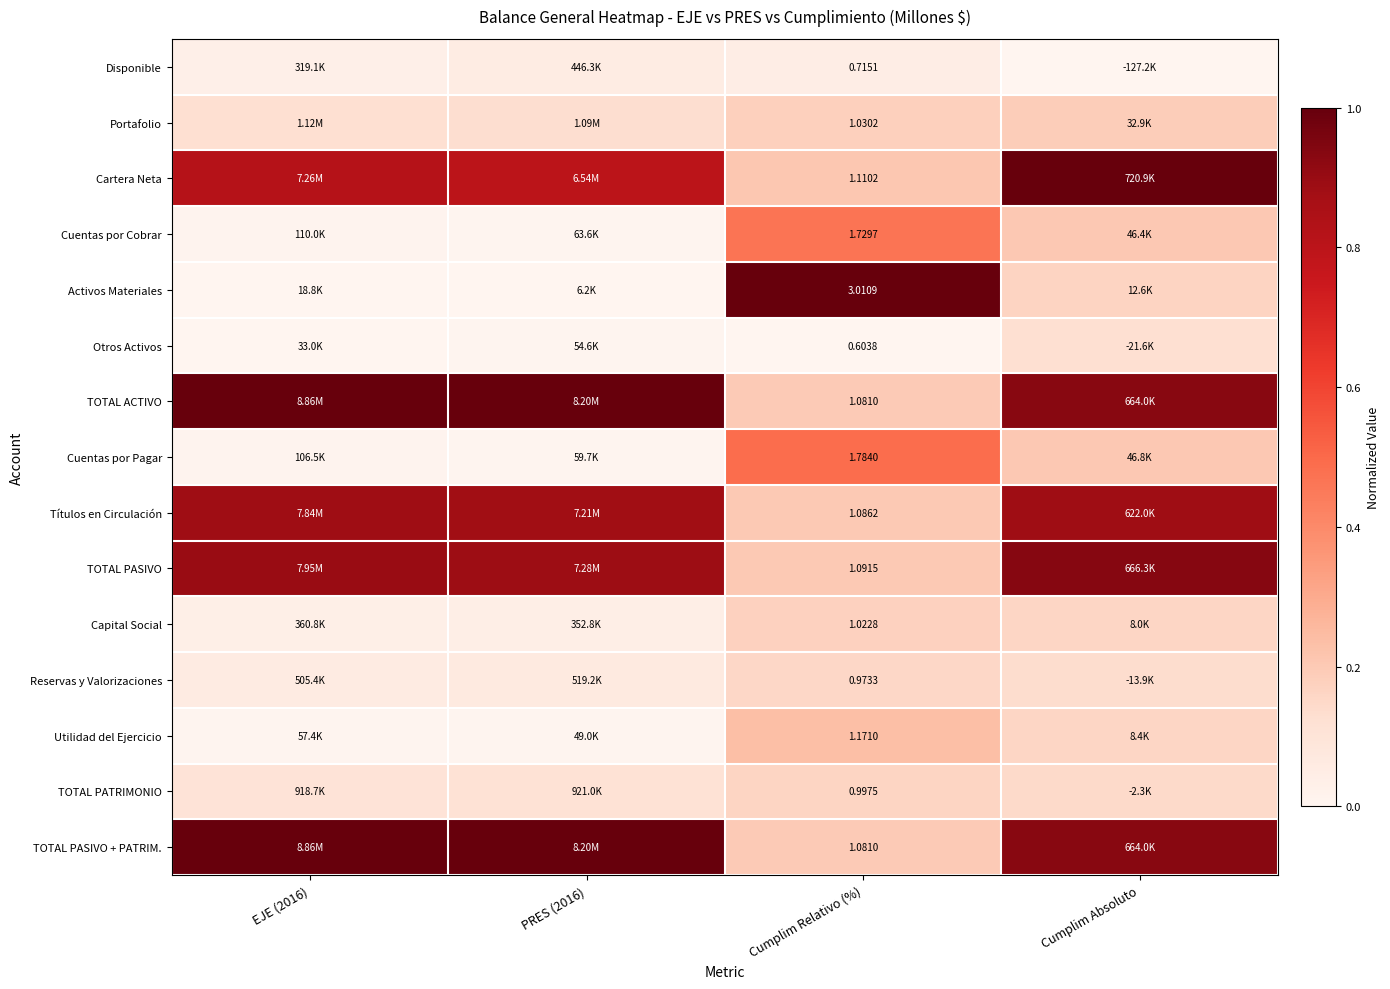

Is the value of Utilidad del Ejercicio at PRES (2016) greater than the value of Reservas y Valorizaciones at EJE (2016)?

No